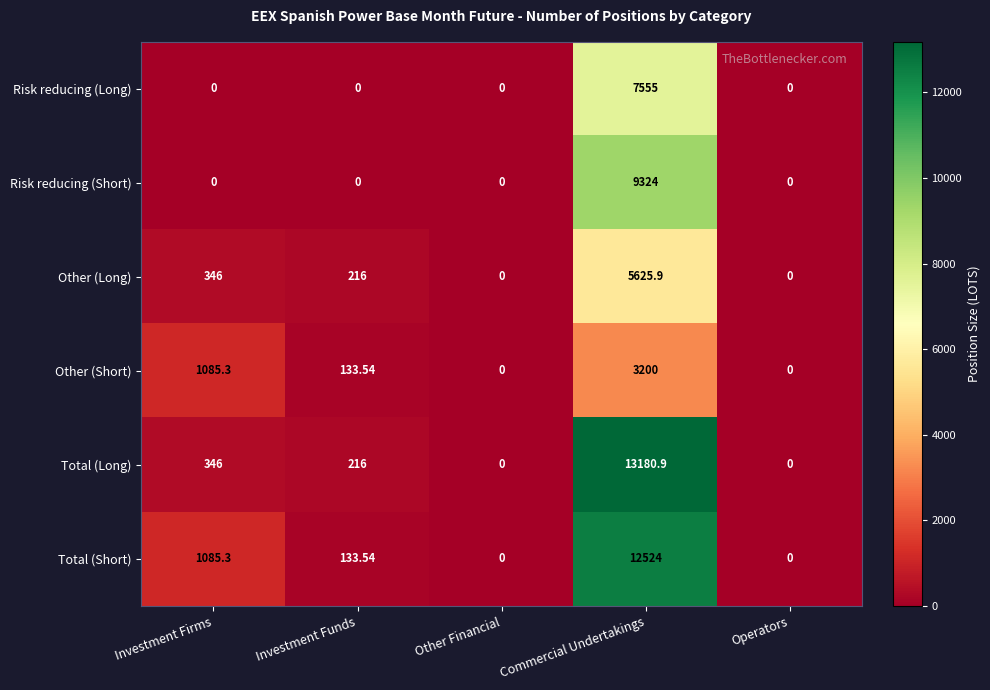

At which label is Other (Short) closest to 1600?

Investment Firms